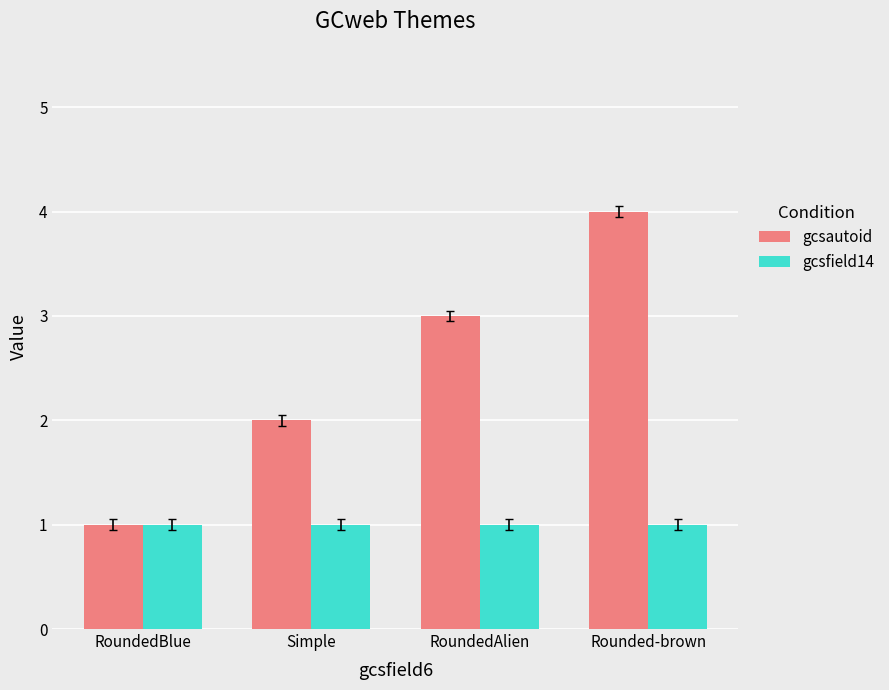

Between RoundedBlue and Simple, which series saw the biggest shift?

gcsautoid